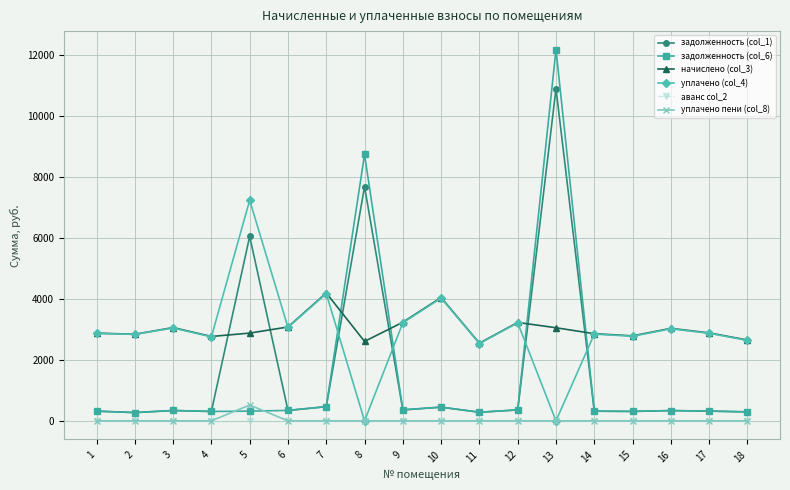

What is the difference between the начислено (col_3) values at 11 and 14?

311.0